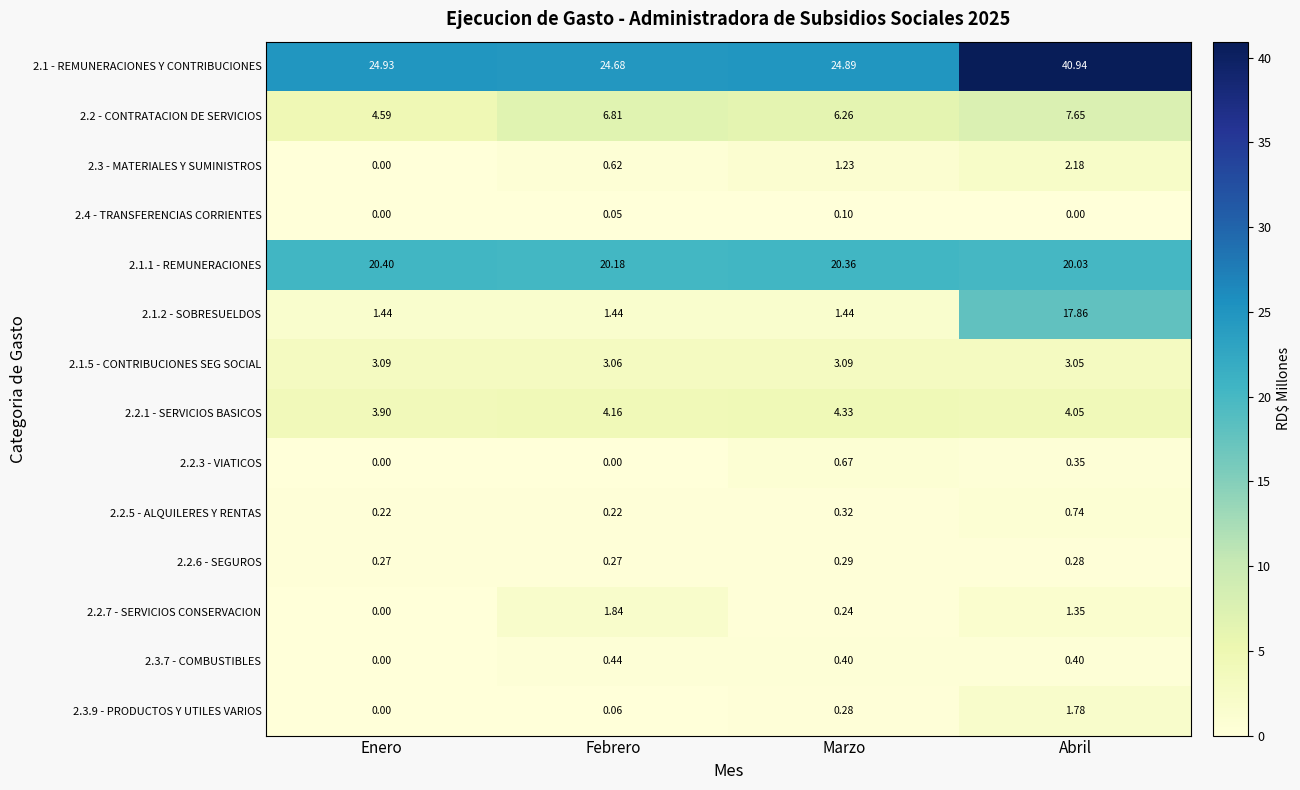

Where does the 2.3 - MATERIALES Y SUMINISTROS series first go above 1?

Marzo